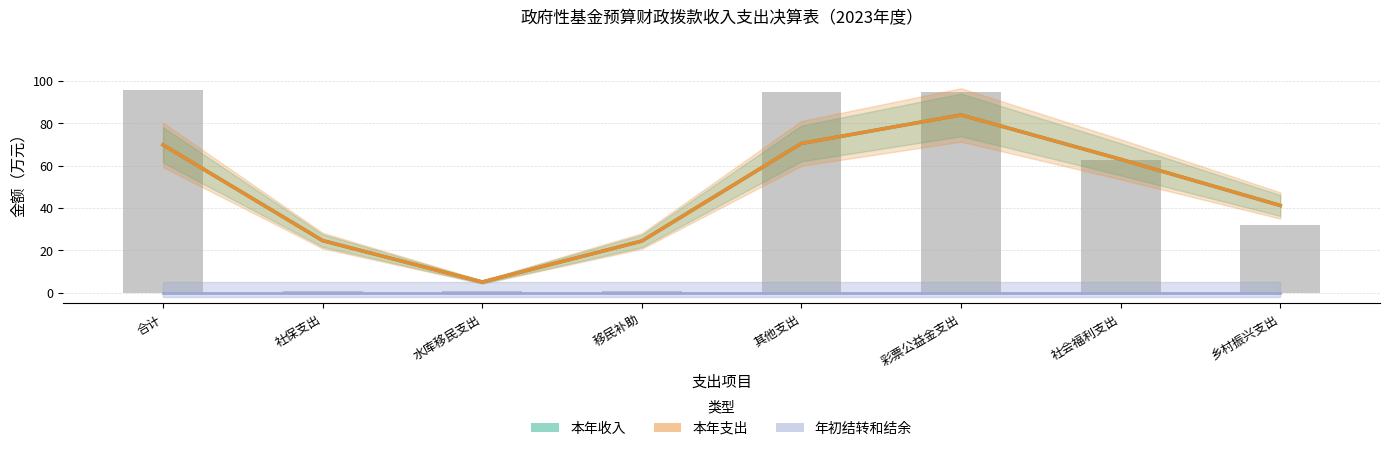

Which series has the largest range (max minus min)?

本年收入